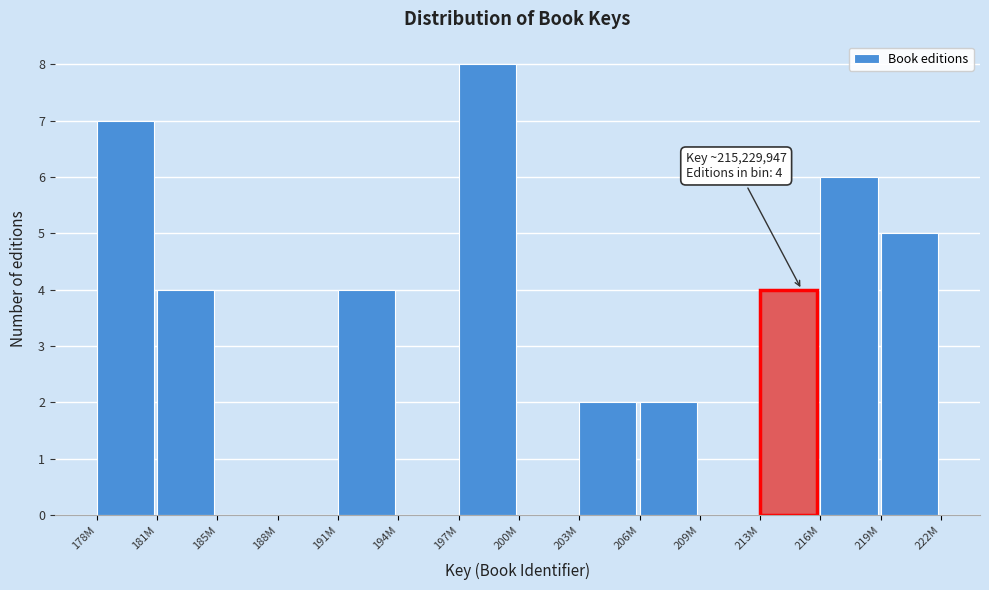

Reading left to right, extract all data points from this chart.

178M=7	181M=4	185M=0	188M=0	191M=4	194M=0	197M=8	200M=0	203M=2	206M=2	209M=0	213M=4	216M=6	219M=5